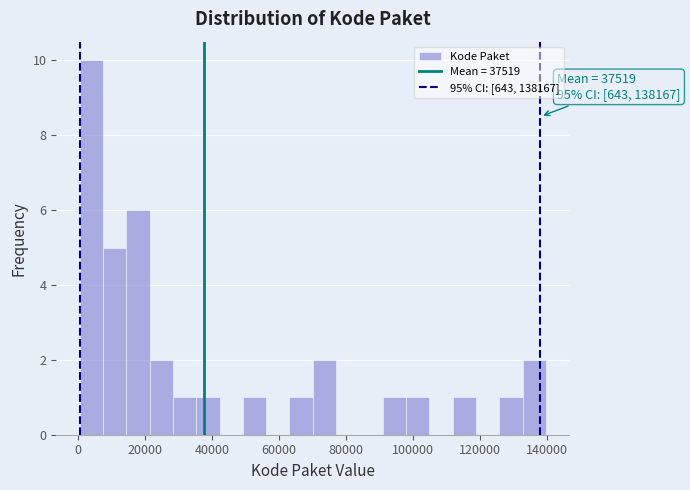

Read against the x-axis, roughly where is the centre of the tallest bar?

4000